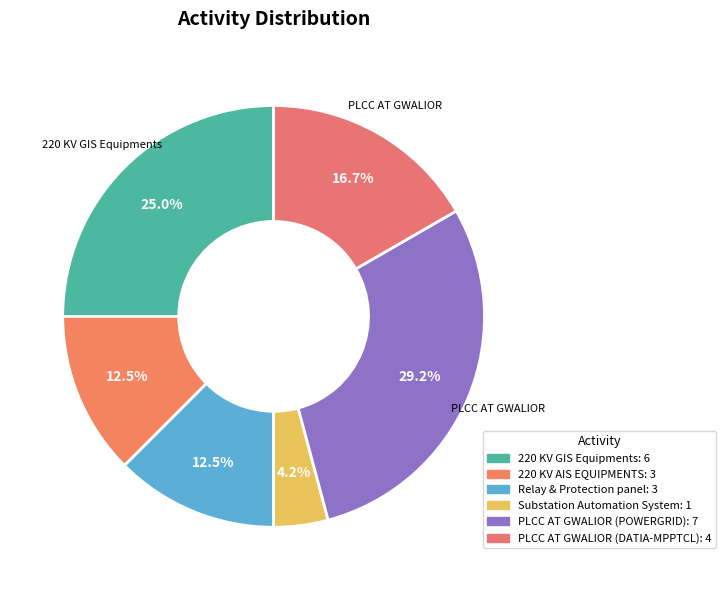

Approximately how many times larger is the value at PLCC AT GWALIOR (POWERGRID) compared to Relay & Protection panel?

2.3